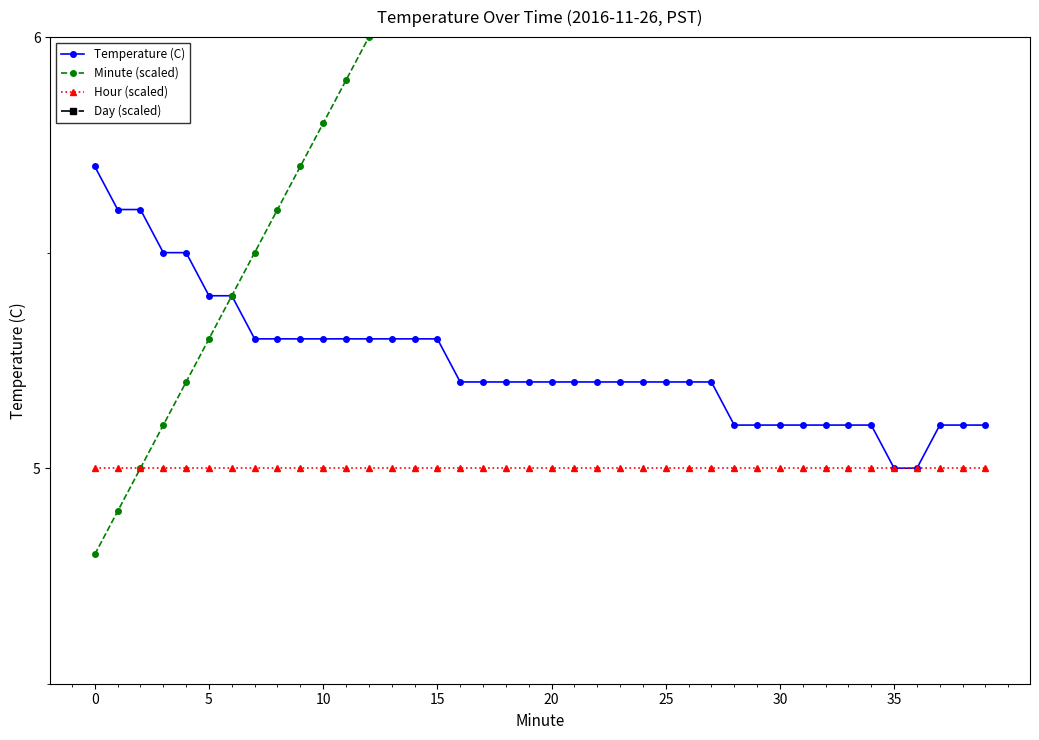

What is the value of the Hour (scaled) point at the 11th from the left?

5.0